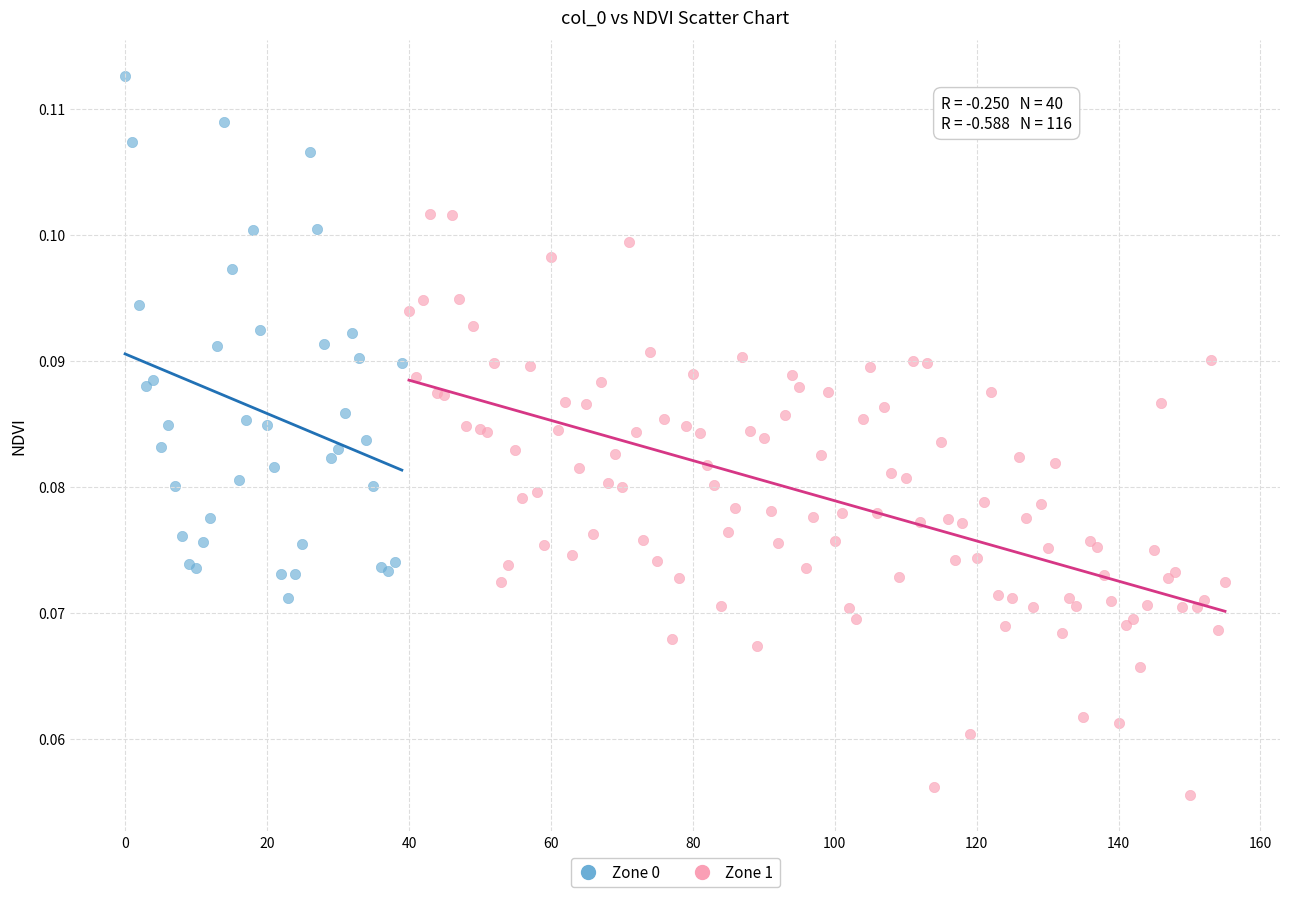

Which series reaches the maximum Y coordinate?

Zone 0